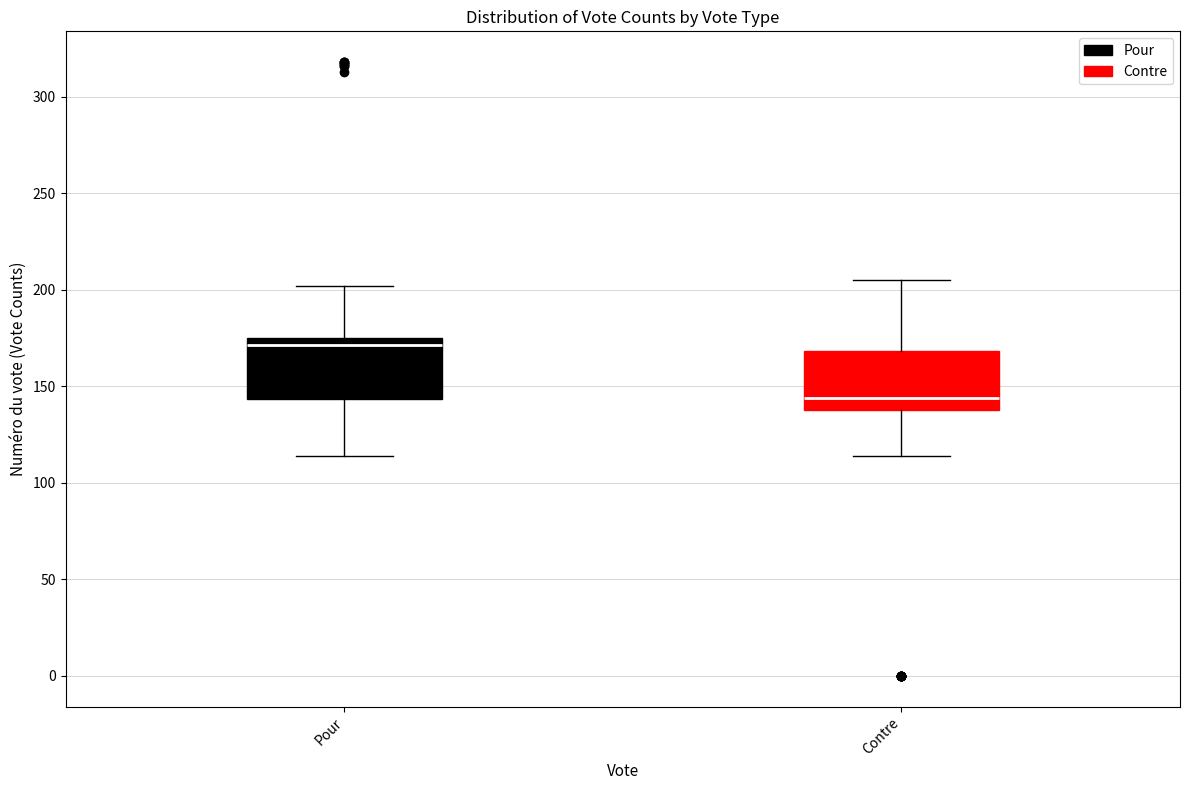

Reading left to right, read every box against the y-axis: the position of its median line, the range the box covers, and the ends of its whiskers. The values are not printed on the chart, so give them approximately, as read against the axis.

Pour: median 170, box 145 to 175, whiskers 115 to 200
Contre: median 145, box 140 to 170, whiskers 115 to 205